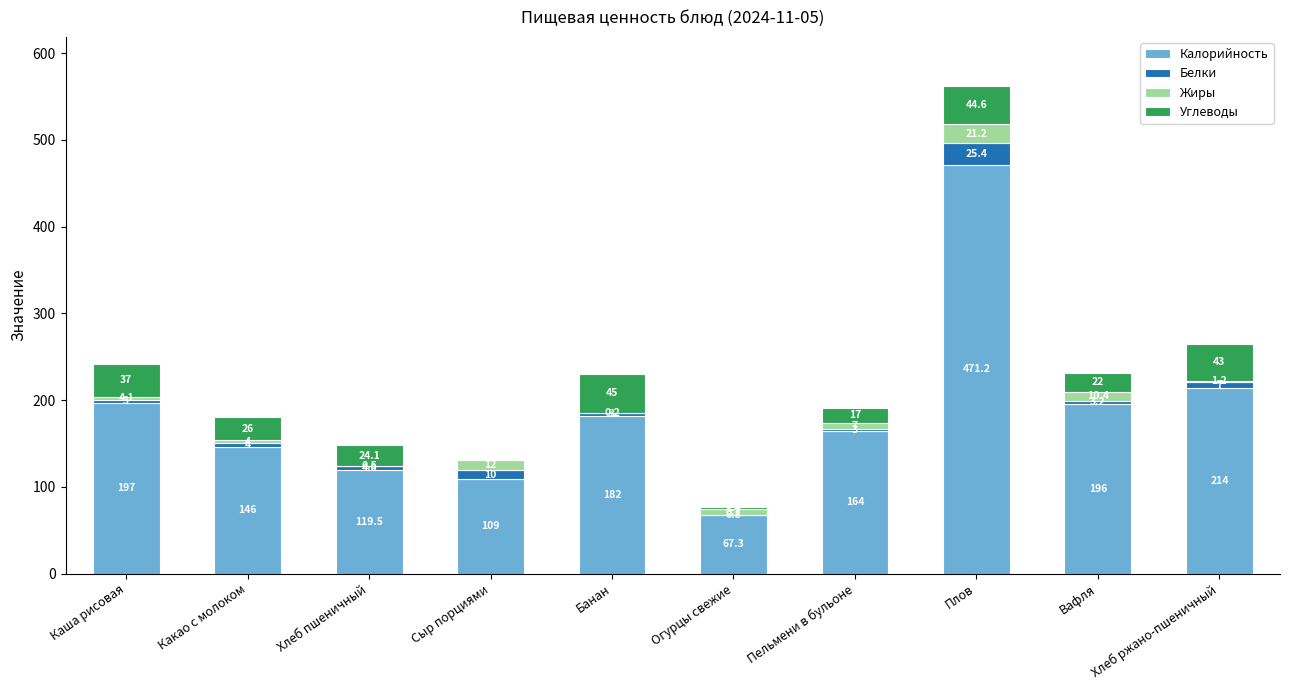

At which label does Калорийность reach its peak?

Плов